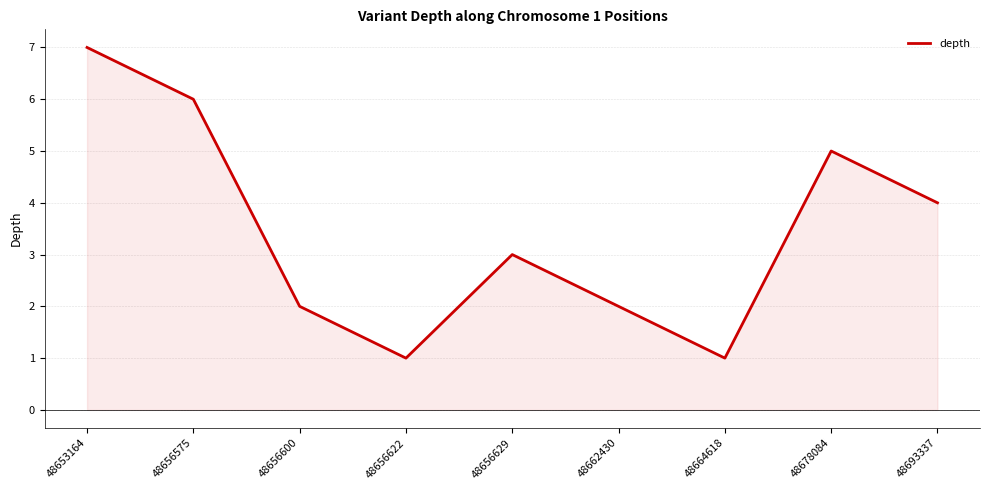

Is it true that the value at 48653164 is 5?

False